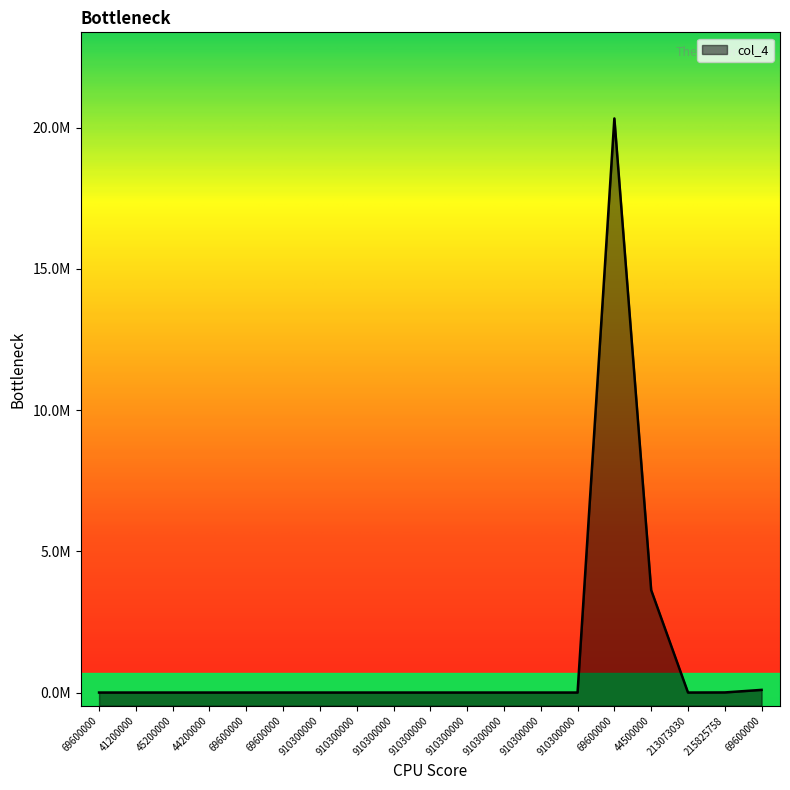

Reading left to right, extract all data points from this chart.

69600000=0	41200000=0	45200000=0	44200000=0	69600000=0	69600000=0	910300000=0	910300000=0	910300000=0	910300000=0	910300000=0	910300000=0	910300000=0	910300000=0	69600000=20322950	44500000=3626281	213073030=107	215825758=3299	69600000=94048